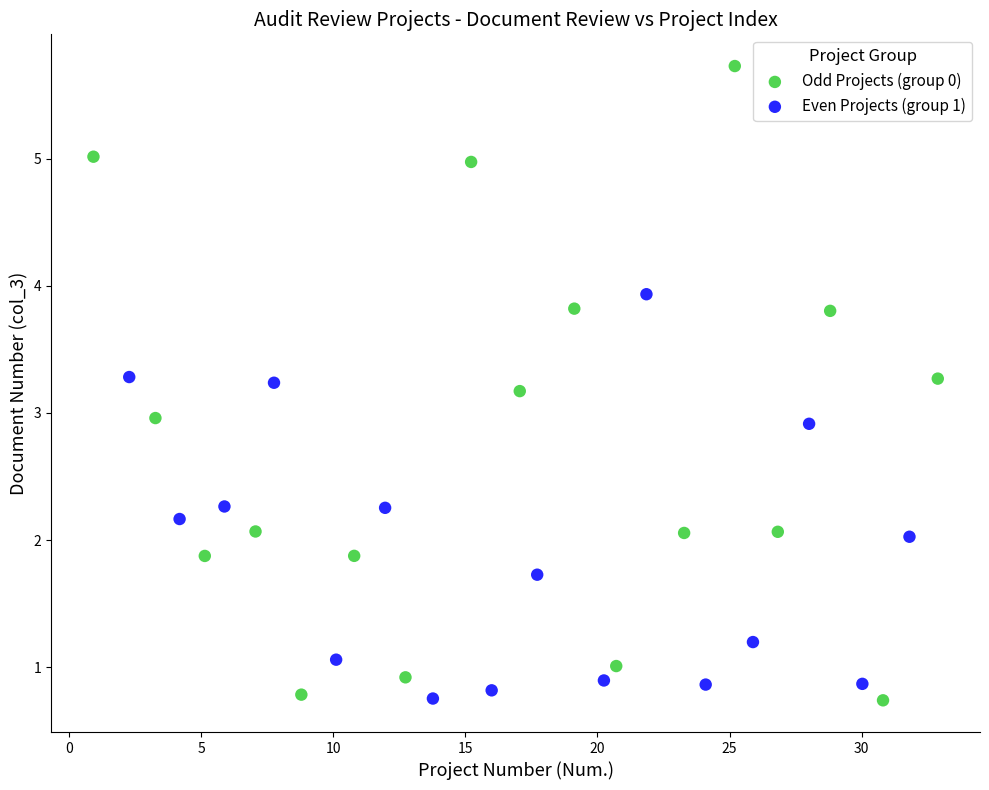

Which series contains the highest Y value?

Odd Projects (group 0)